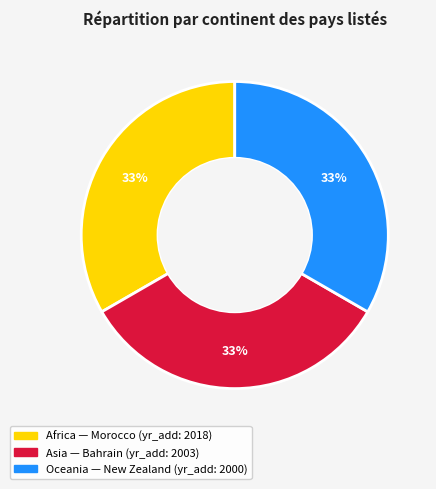

Is the sum of Africa and Oceania greater than half?

Yes